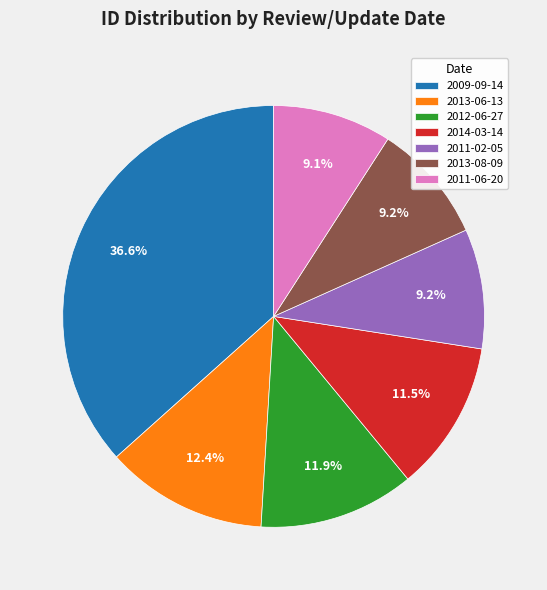

Between 2011-06-20 and 2009-09-14, which is larger?

2009-09-14